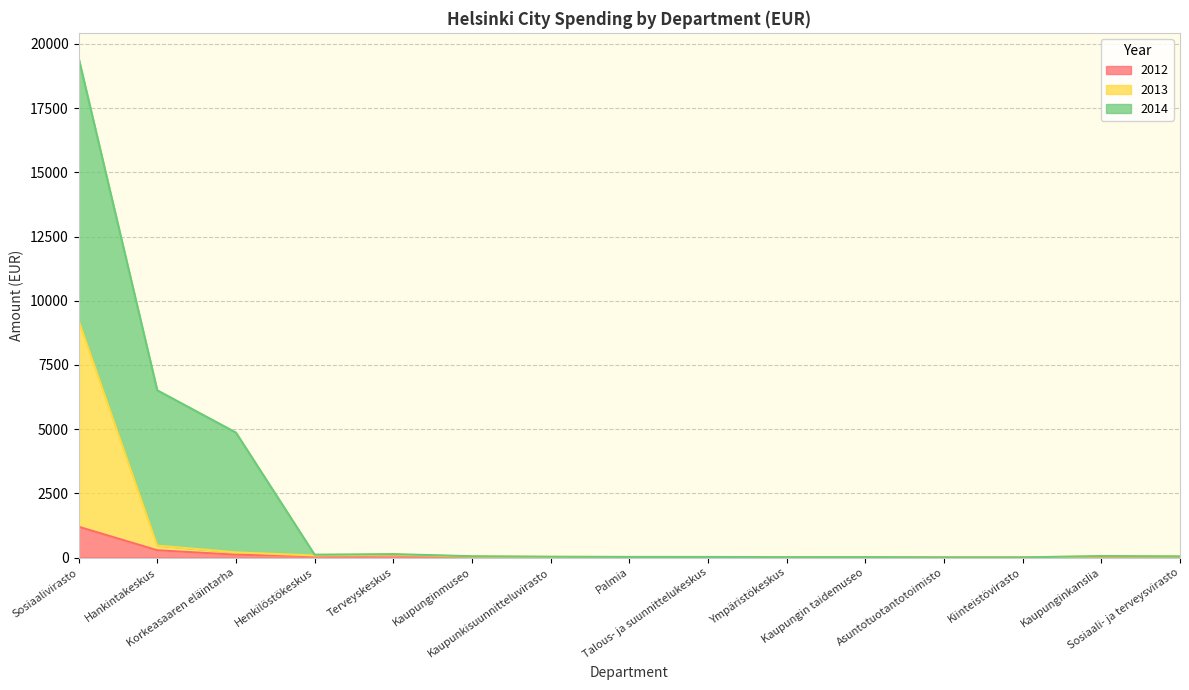

What is the maximum value for 2012?

1200.0